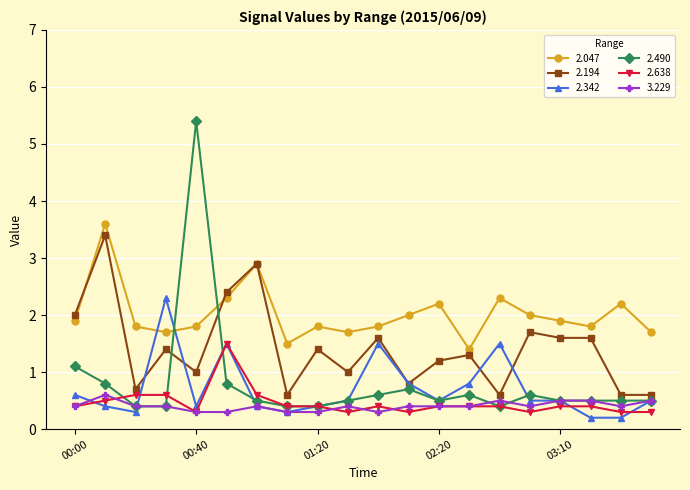

Which series has the widest spread of values?

2.490